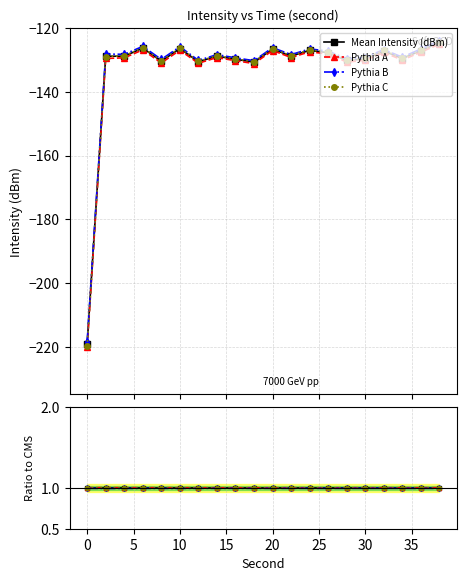

Which series has the largest total across all categories?

Pythia A